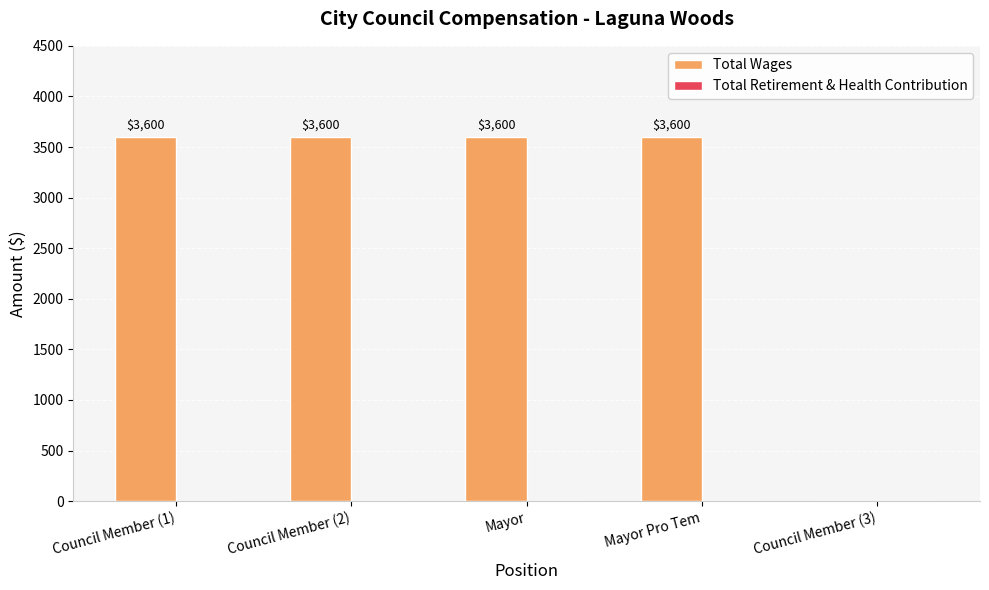

Approximately how many times larger is the value at Council Member (2) compared to Mayor Pro Tem?

1.0